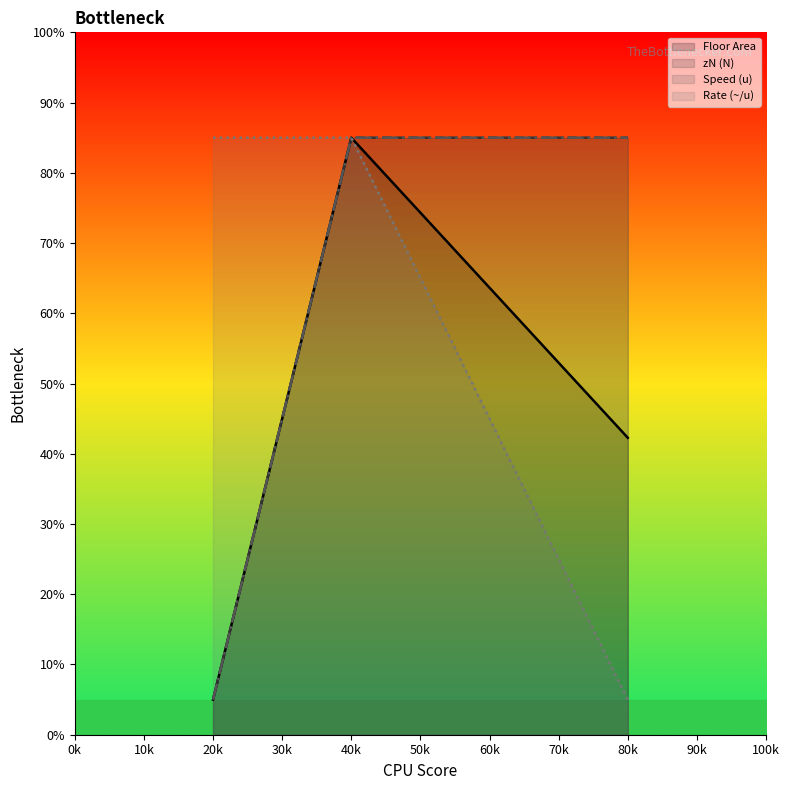

Is it true that Speed (u) equals 6.8 at 20k?

False